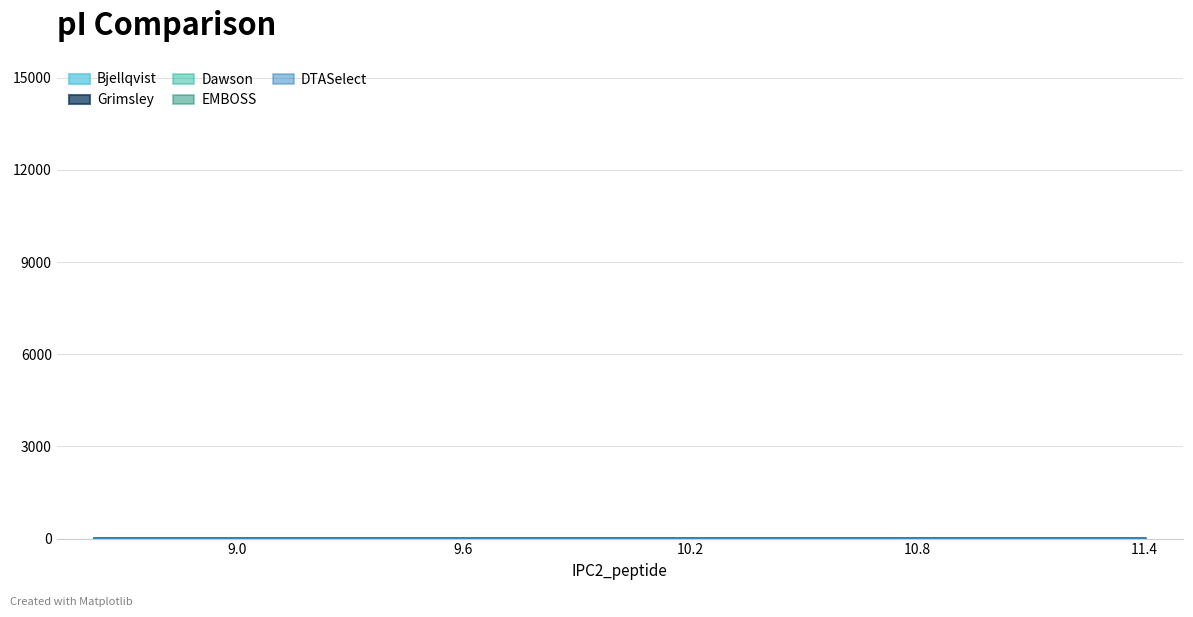

Count the EMBOSS values in the range 10 to 12.

2